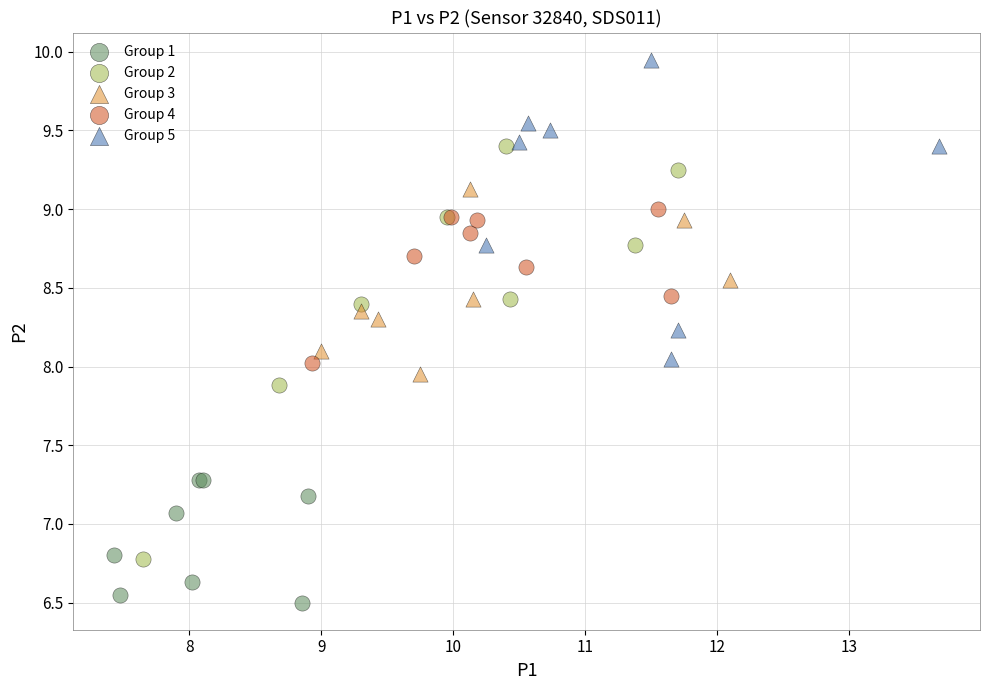

Which series contains the highest Y value?

Group 5